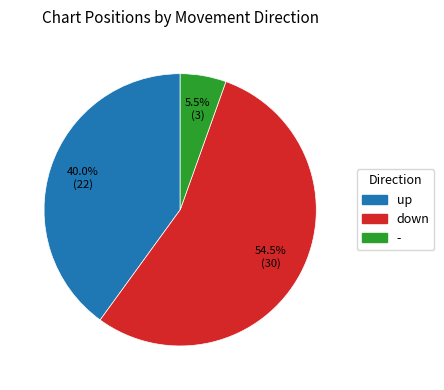

What is the ratio of the value at up to the value at down?

0.7